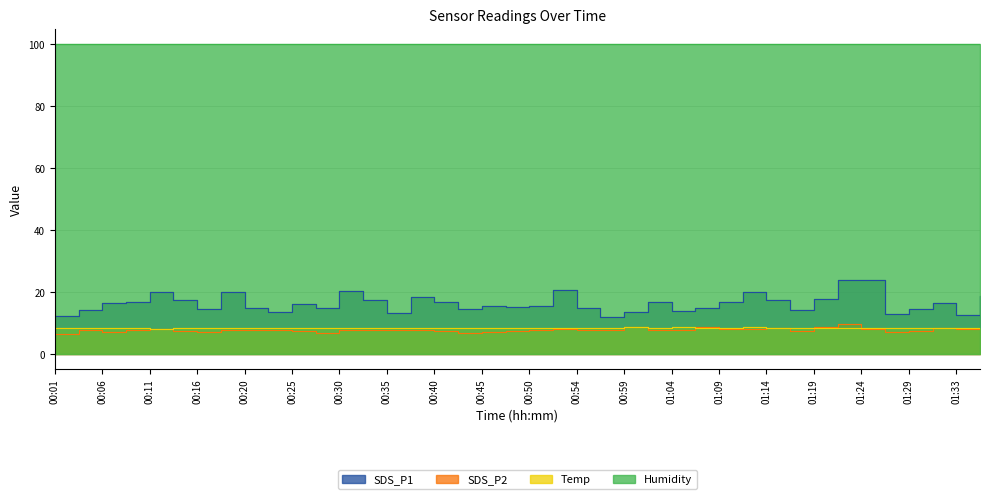

At which label is SDS_P2 closest to 7?

01:26